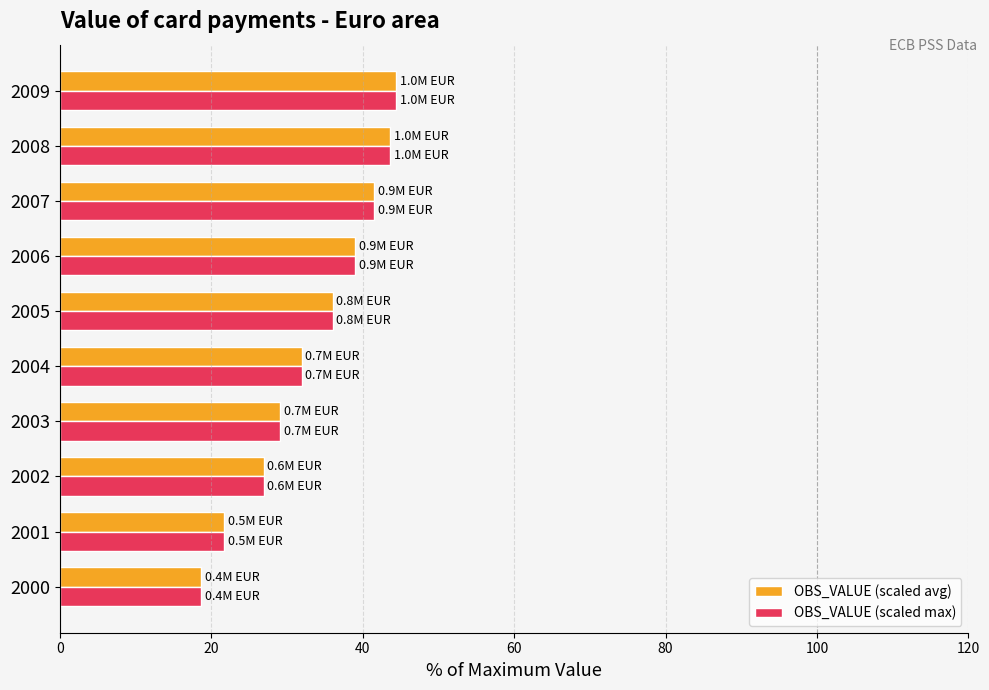

What is the difference between the maximum and minimum values in the OBS_VALUE (scaled avg) series?

25.7